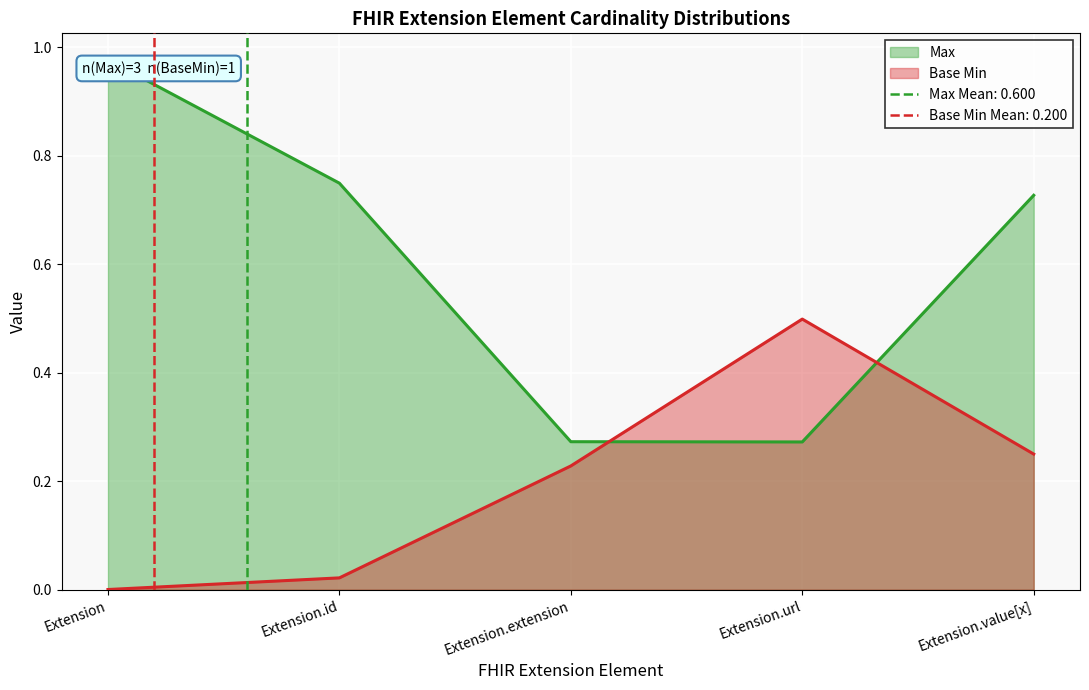

True or false: Base Min has a value of 0 at Extension.extension.

False